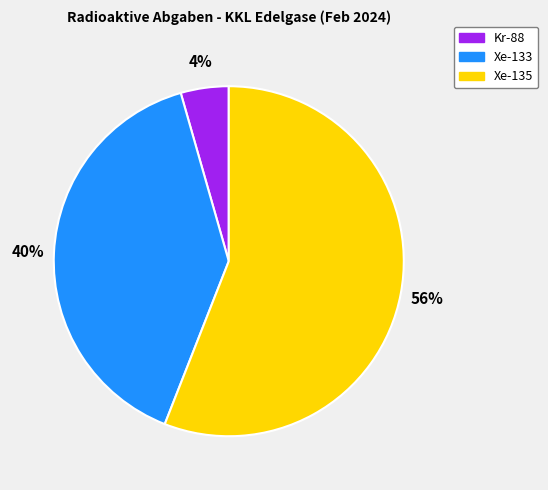

To the nearest percent, what is the average slice percentage?

33%